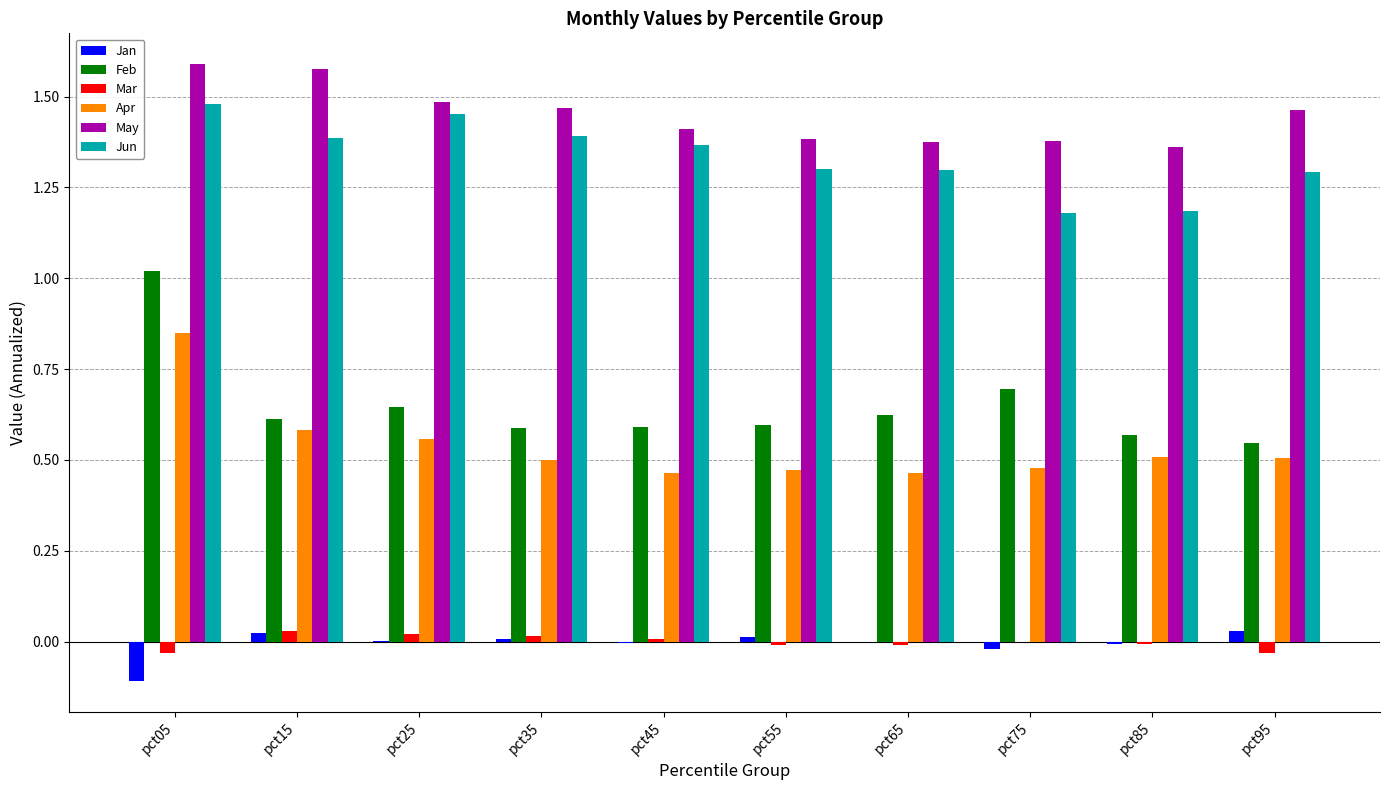

What are all the series names shown in the legend?

Jan, Feb, Mar, Apr, May, Jun